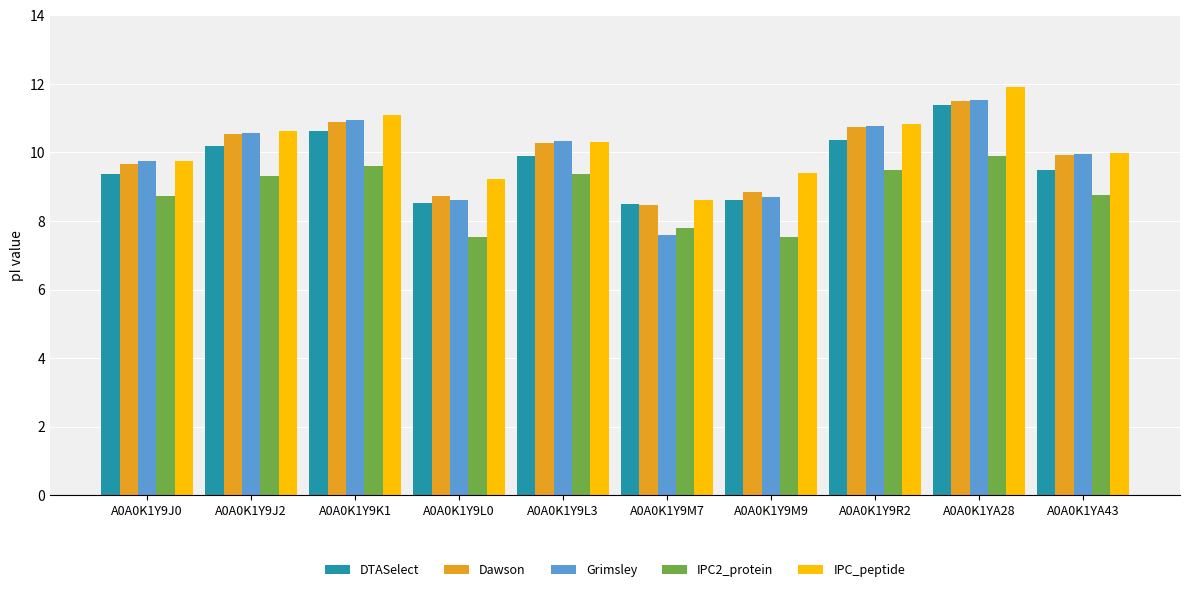

What position from the right is A0A0K1Y9L0?

7